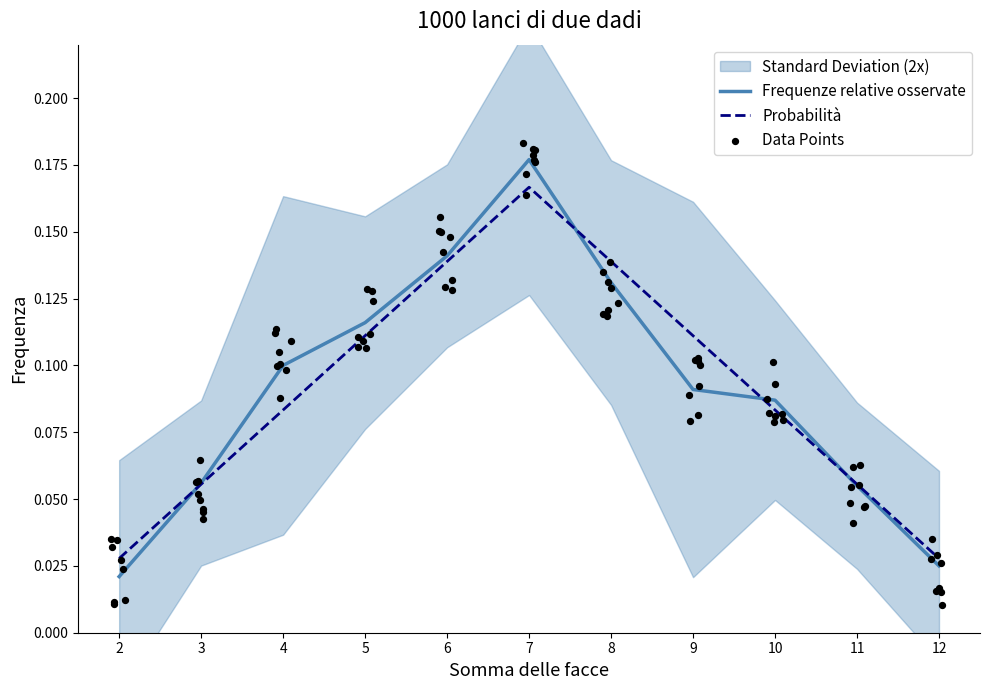

At which category is the sum across all series the highest?

7